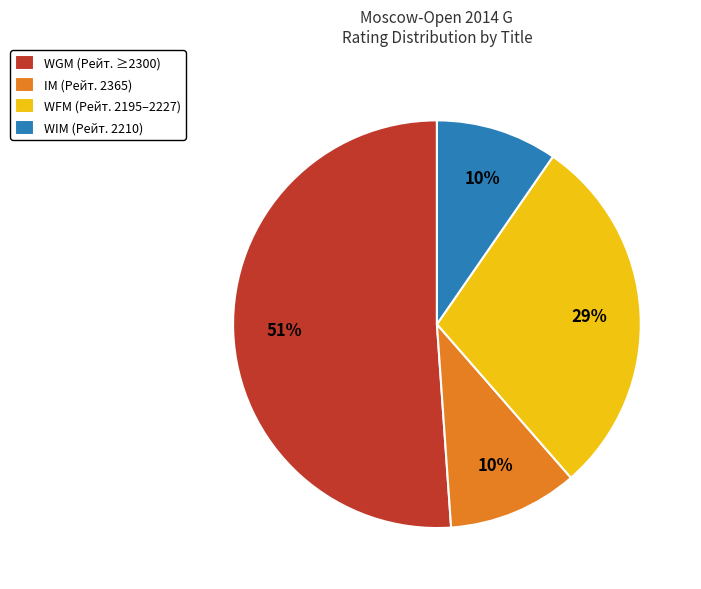

What is the largest slice in the pie chart?

WGM (Рейт. ≥2300)